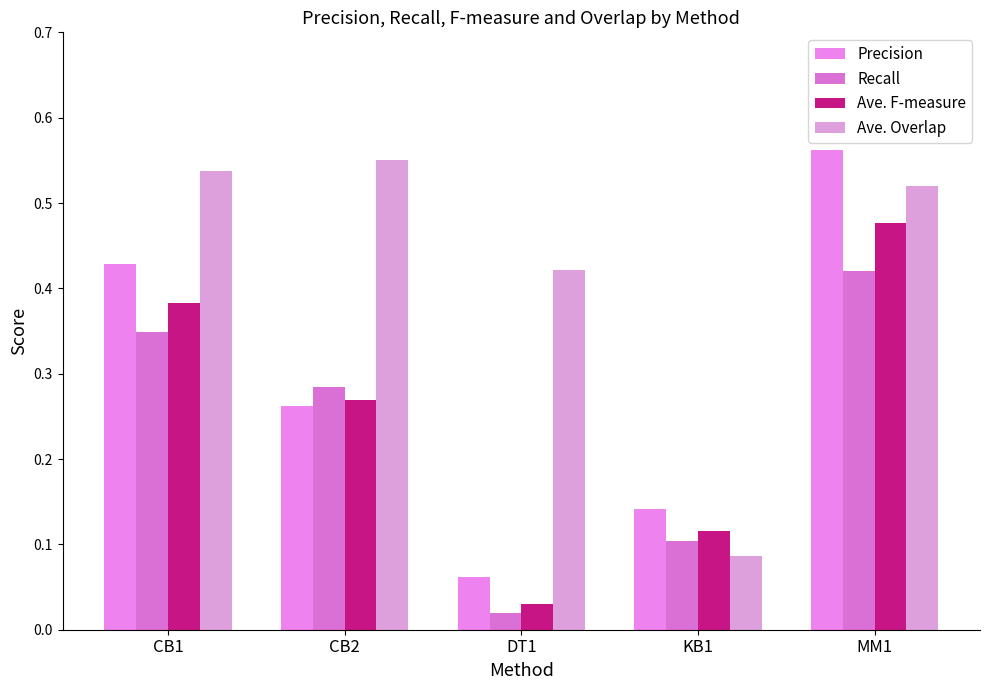

What are all the series names shown in the legend?

Precision, Recall, Ave. F-measure, Ave. Overlap